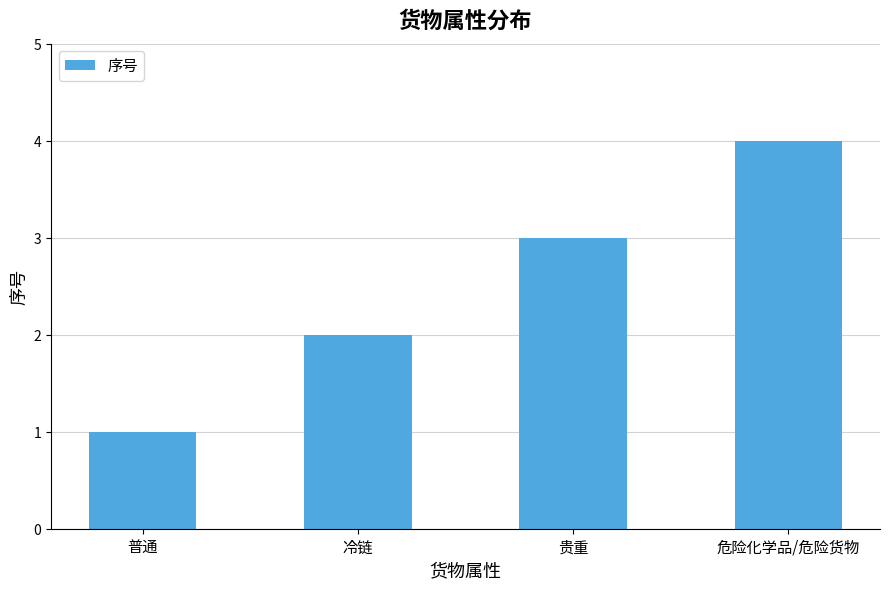

List the labels in order of value, largest first.

危险化学品/危险货物, 贵重, 冷链, 普通